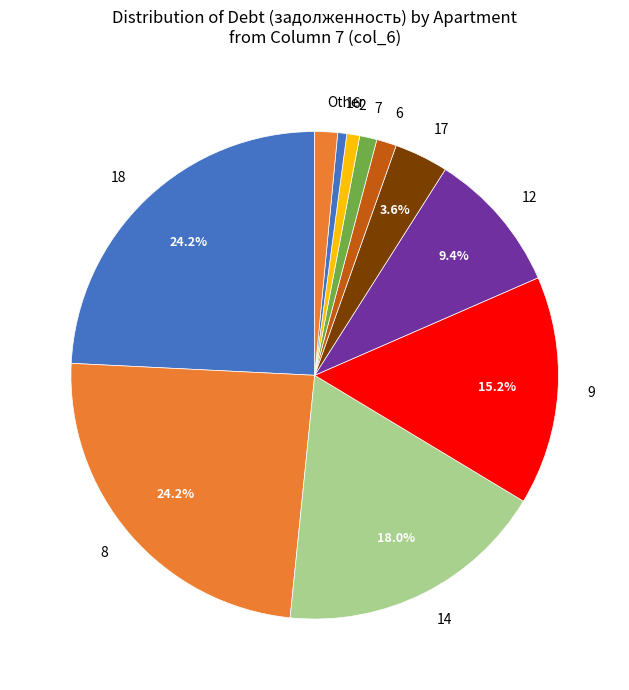

What percentage is the 16 slice, to the nearest percent?

1%